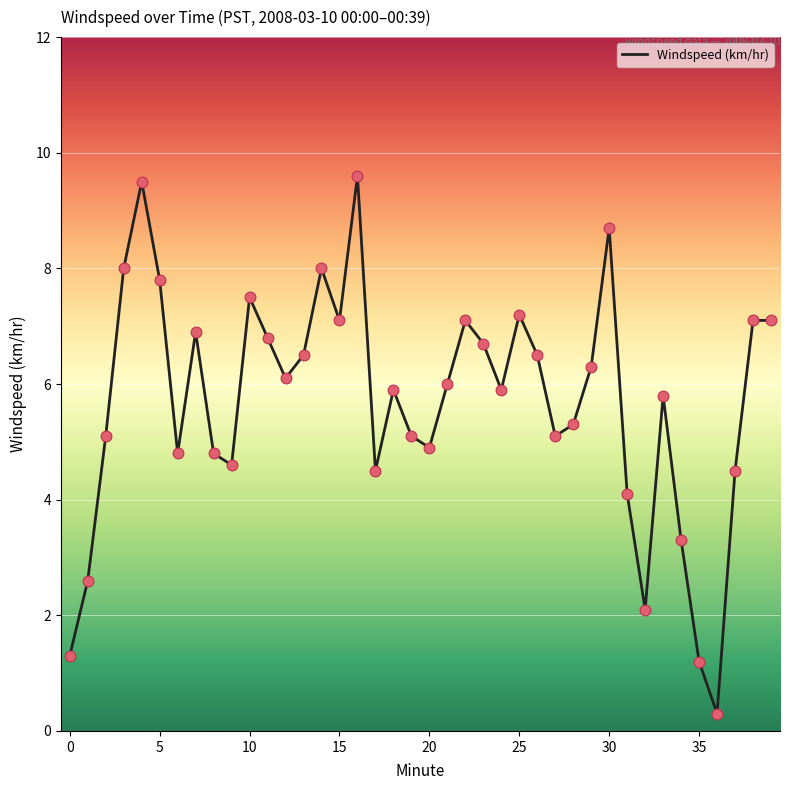

What is the maximum value shown in the chart?

9.6